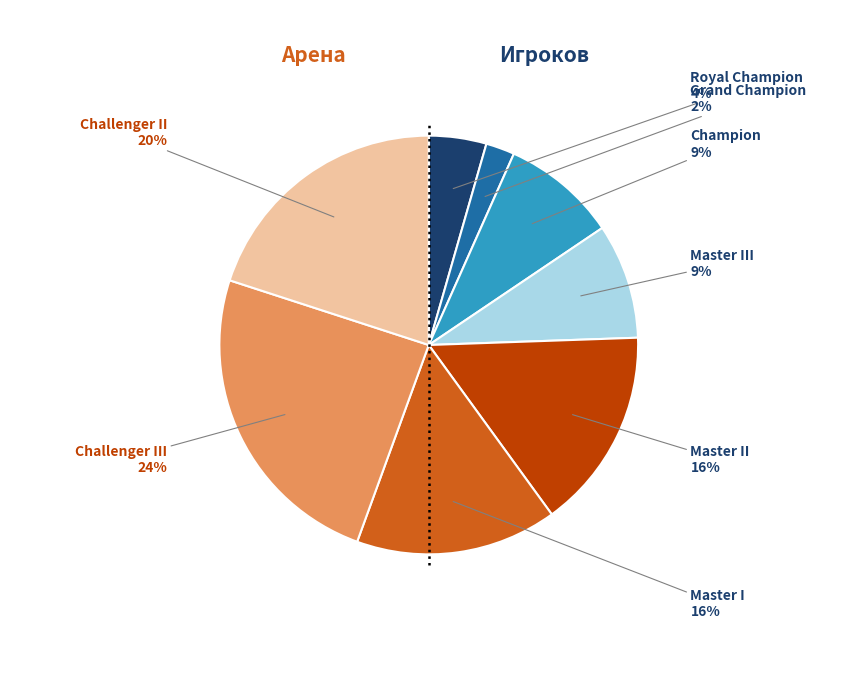

To the nearest percent, what is the difference between the largest and smallest slice percentages?

22%